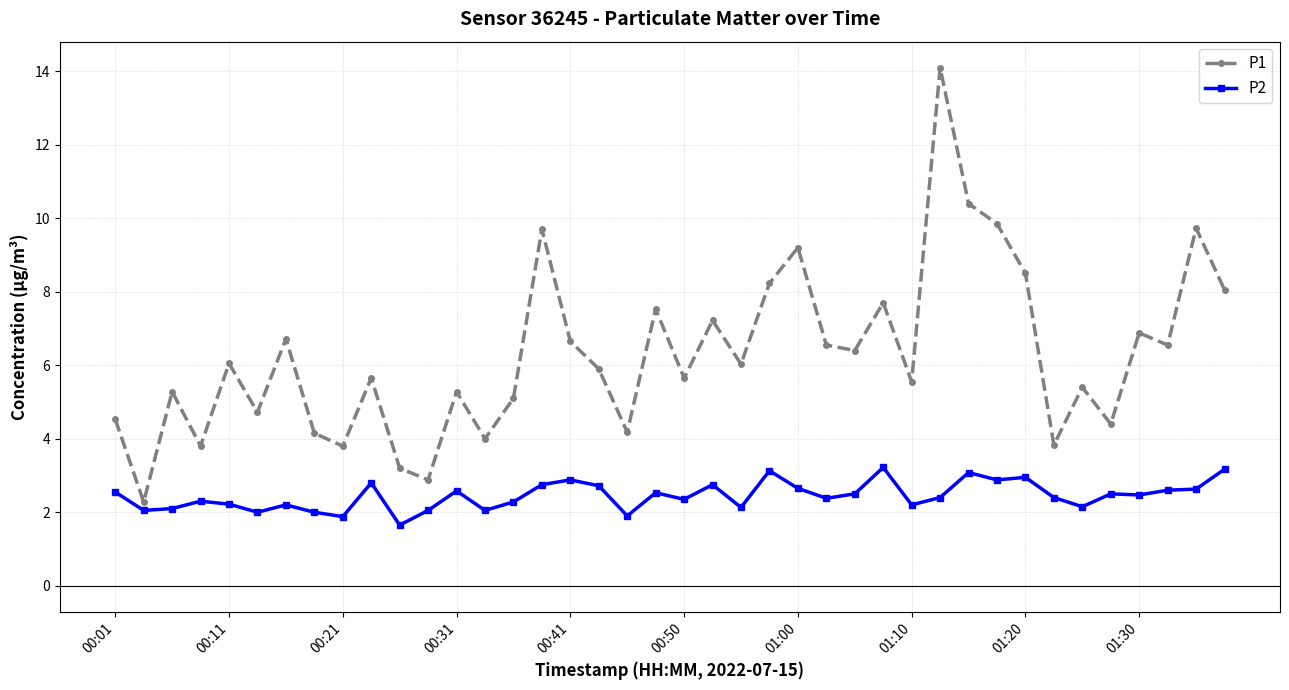

At how many categories does at least one series exceed 9?

6